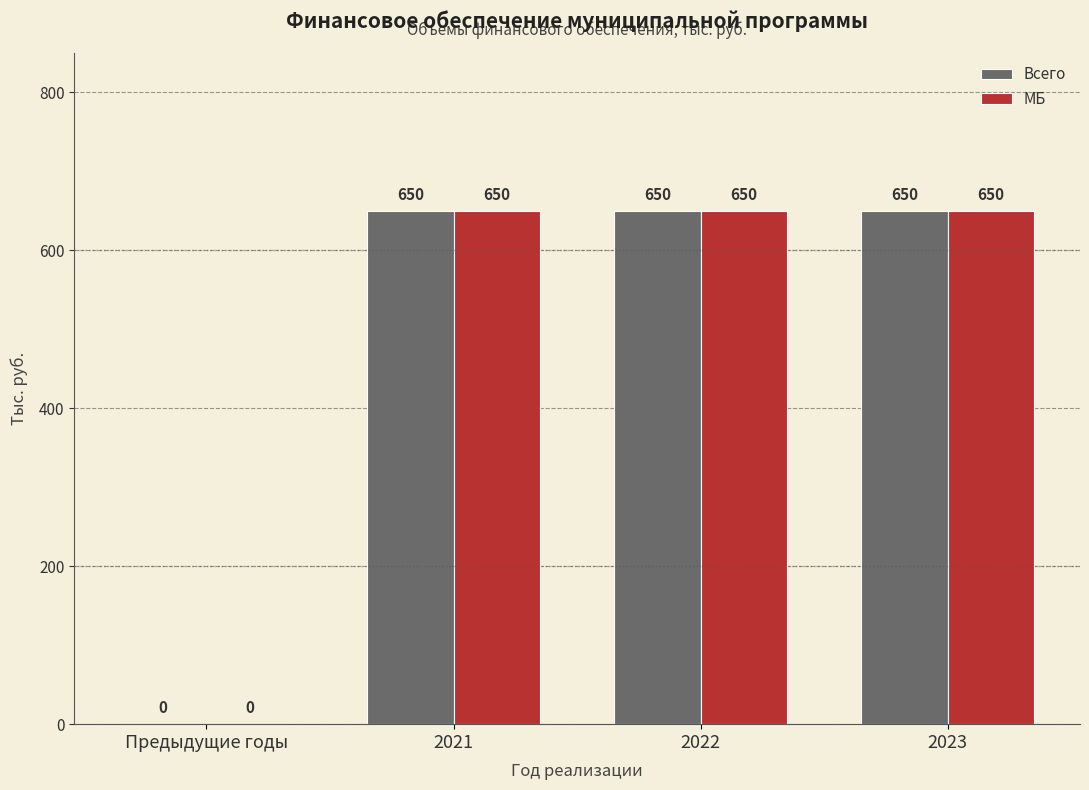

What is the sum of all Всего values?

1950